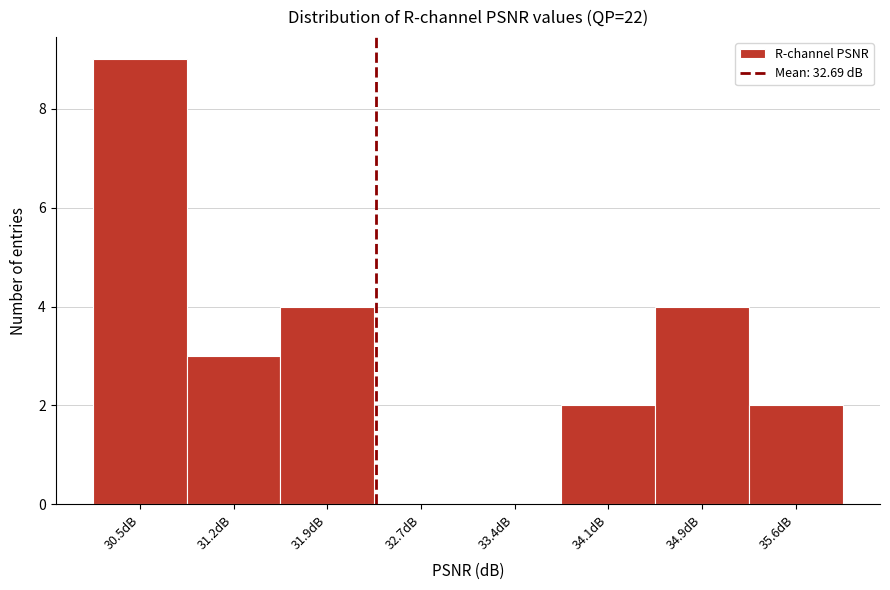

Reading right to left, what are all the values shown in this chart?

35.6dB=2	34.9dB=4	34.1dB=2	33.4dB=0	32.7dB=0	31.9dB=4	31.2dB=3	30.5dB=9